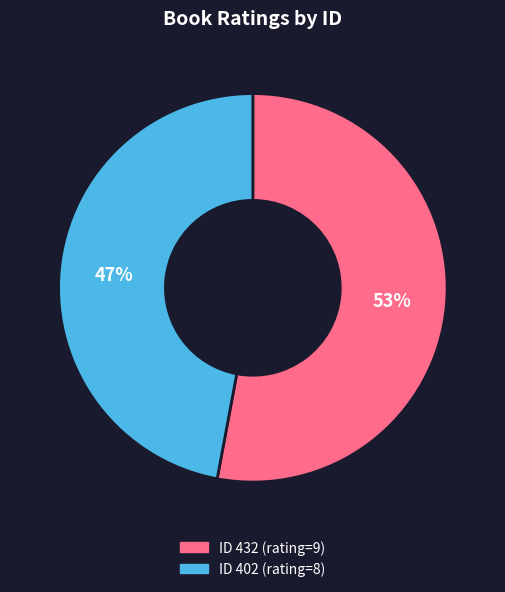

How many slices are in this pie chart?

2